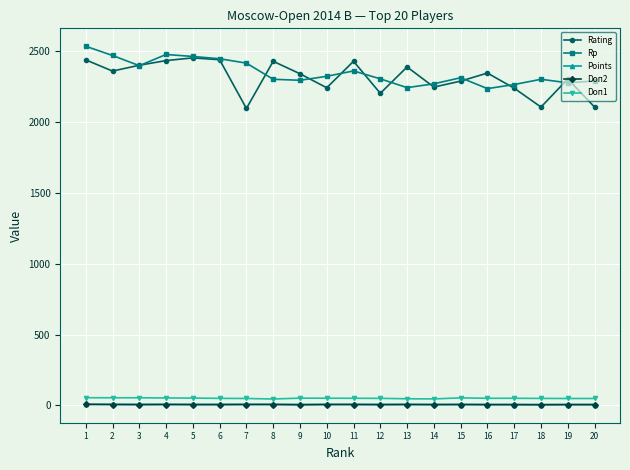

What is the maximum value shown in the chart?

2534.0